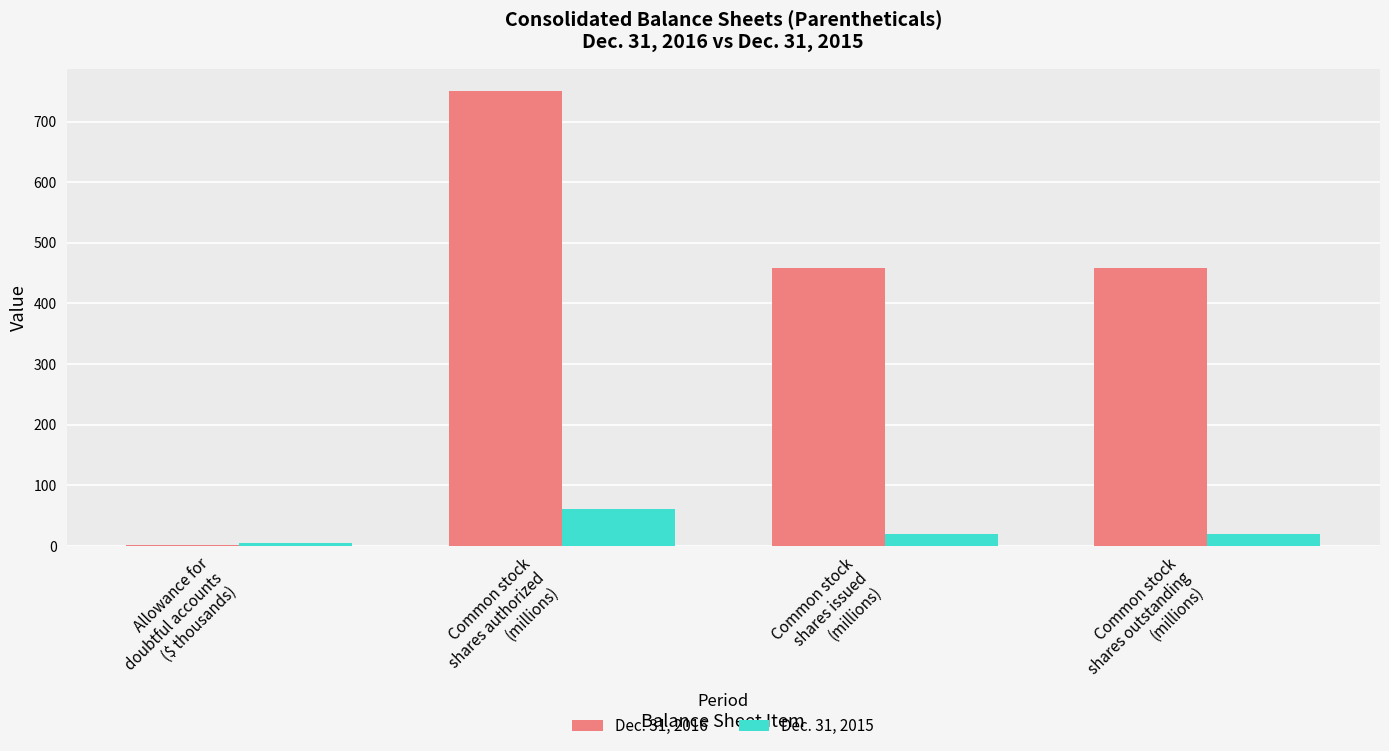

What is the average value of the Dec. 31, 2015 series?

25.5